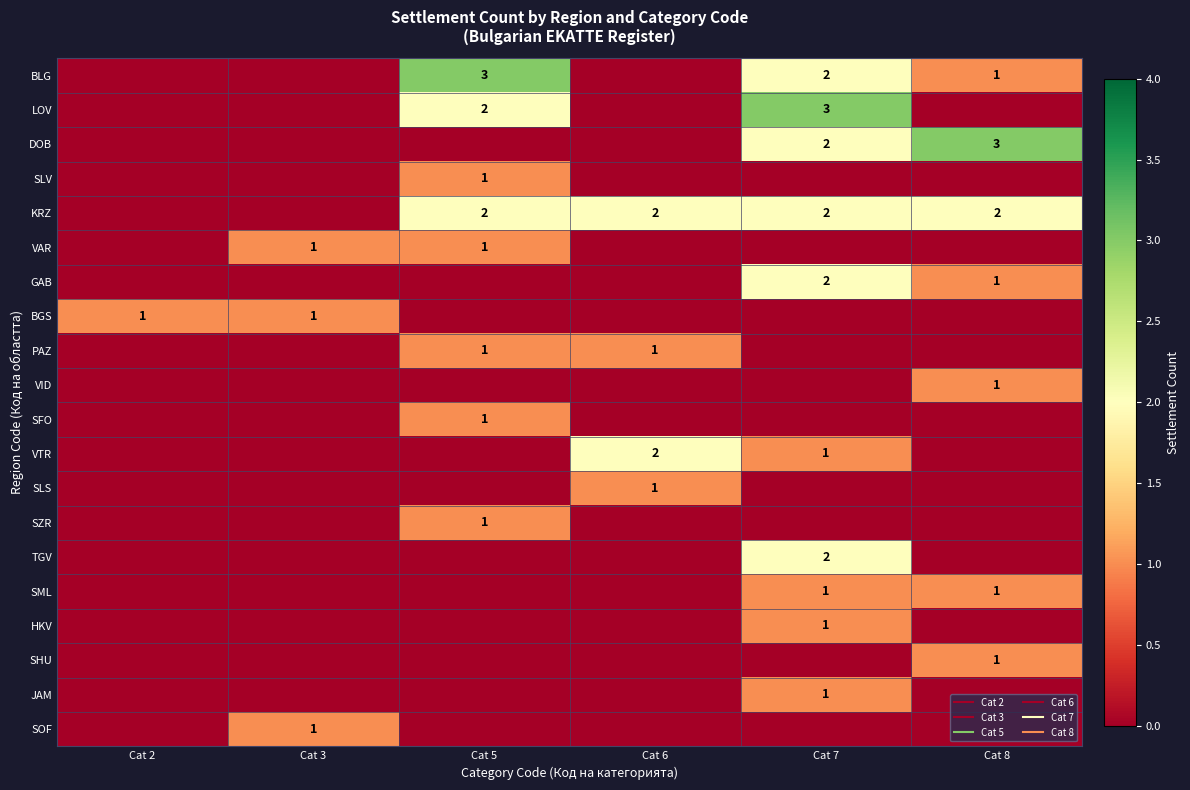

What is the difference between the maximum and second lowest values in the LOV series?

3